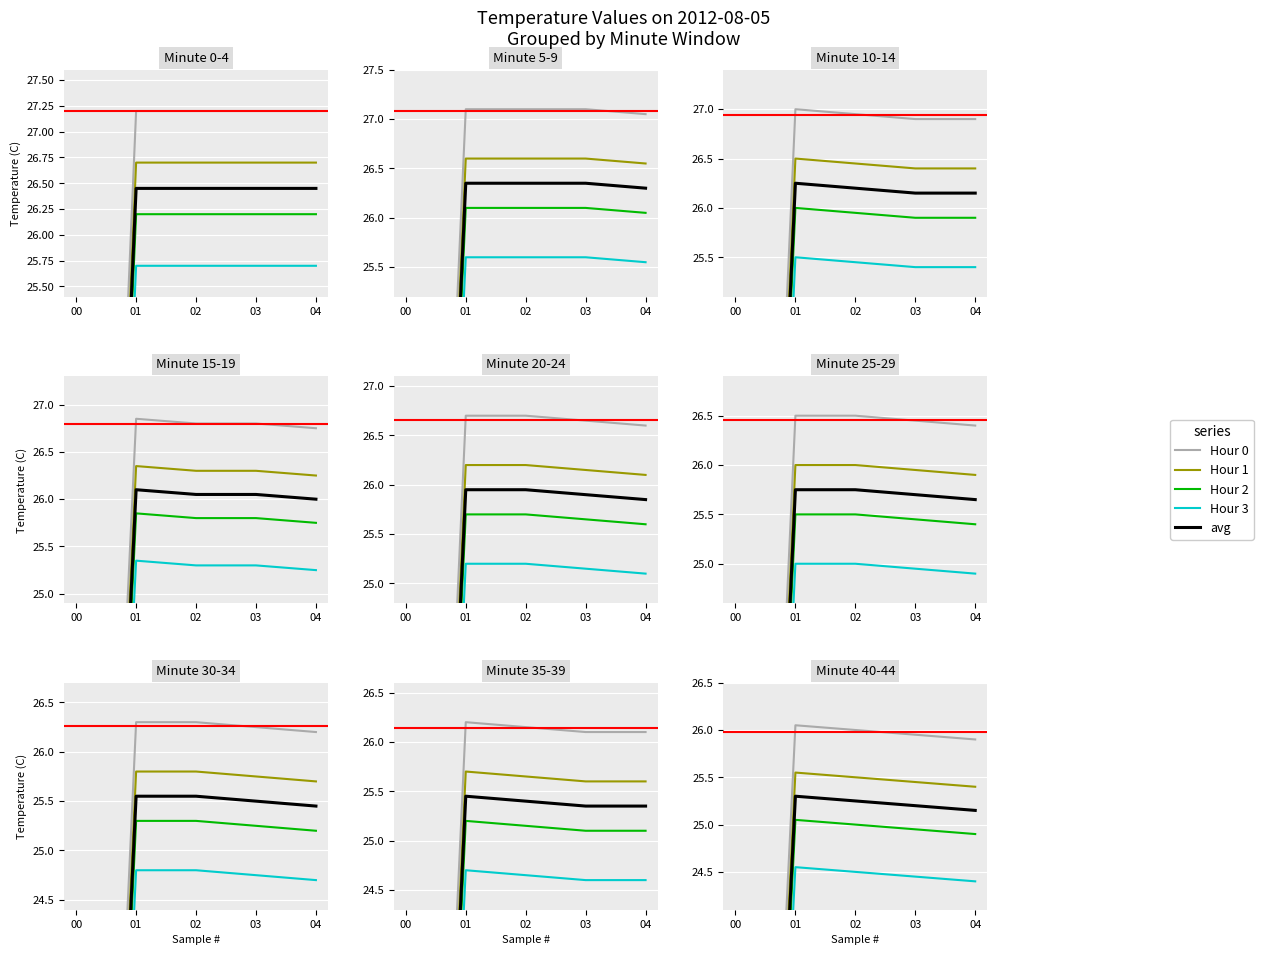

List the series in order of their overall mean, highest first.

Hour 0, Hour 1, avg, Hour 2, Hour 3